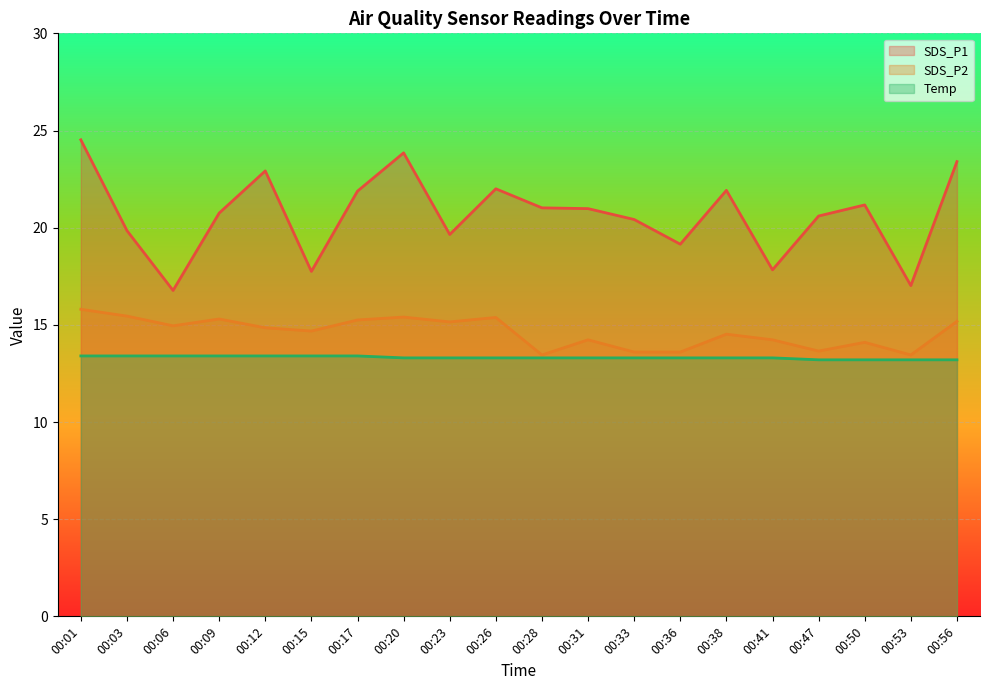

Which category has the highest value in the SDS_P1 series?

00:01